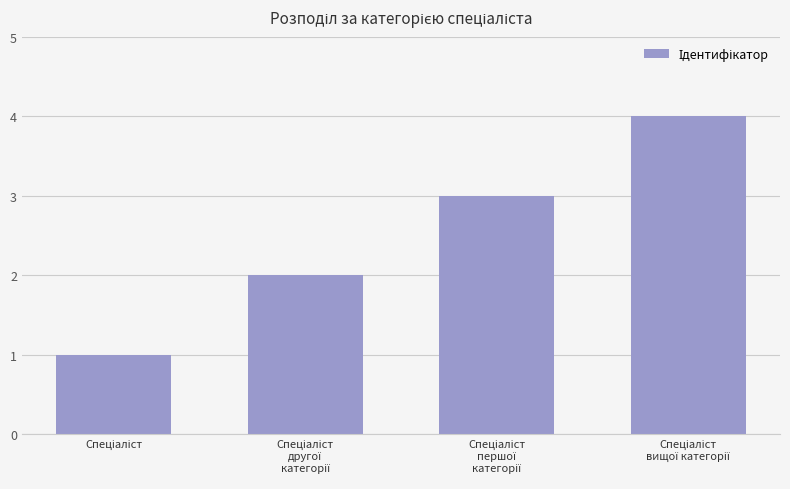

How many bars are there in total?

4